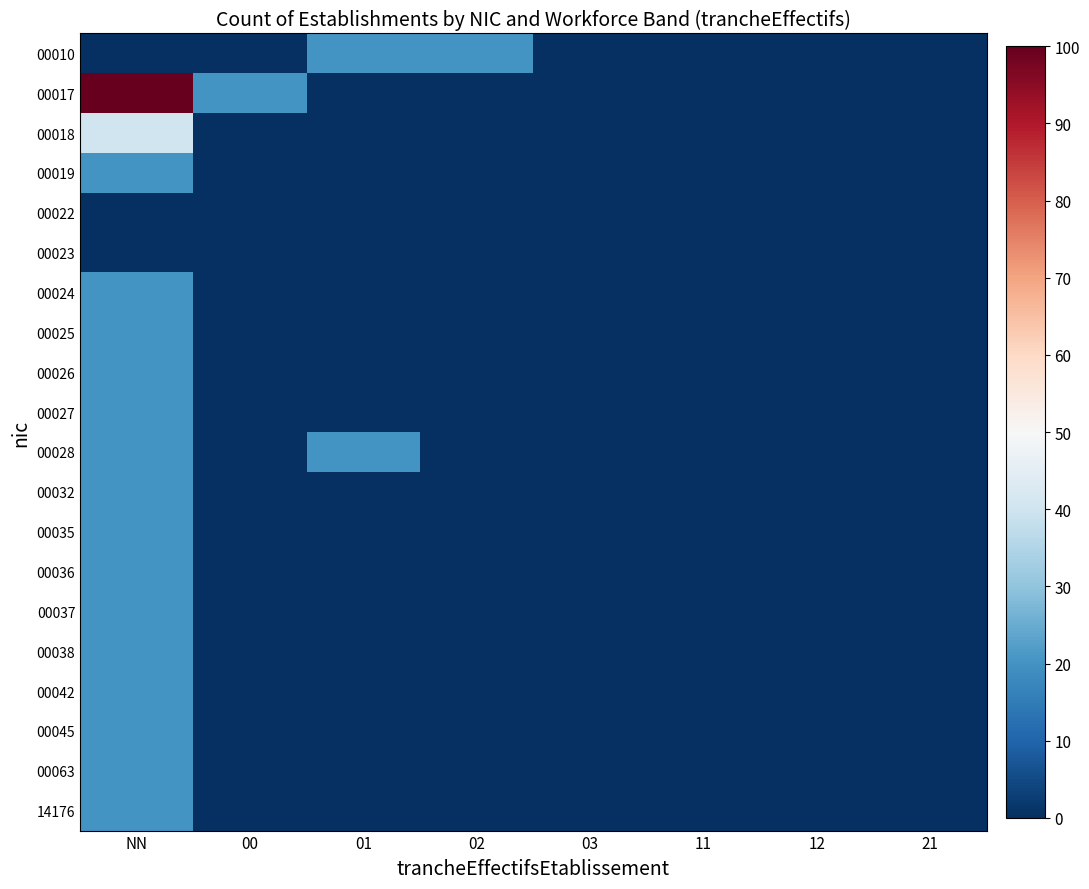

Reading left to right, list all the values displayed in this chart.

00010: NN=0	00=0	01=20	02=20	03=0	11=0	12=0	21=0
00017: NN=100	00=20	01=0	02=0	03=0	11=0	12=0	21=0
00018: NN=40	00=0	01=0	02=0	03=0	11=0	12=0	21=0
00019: NN=20	00=0	01=0	02=0	03=0	11=0	12=0	21=0
00022: NN=0	00=0	01=0	02=0	03=0	11=0	12=0	21=0
00023: NN=0	00=0	01=0	02=0	03=0	11=0	12=0	21=0
00024: NN=20	00=0	01=0	02=0	03=0	11=0	12=0	21=0
00025: NN=20	00=0	01=0	02=0	03=0	11=0	12=0	21=0
00026: NN=20	00=0	01=0	02=0	03=0	11=0	12=0	21=0
00027: NN=20	00=0	01=0	02=0	03=0	11=0	12=0	21=0
00028: NN=20	00=0	01=20	02=0	03=0	11=0	12=0	21=0
00032: NN=20	00=0	01=0	02=0	03=0	11=0	12=0	21=0
00035: NN=20	00=0	01=0	02=0	03=0	11=0	12=0	21=0
00036: NN=20	00=0	01=0	02=0	03=0	11=0	12=0	21=0
00037: NN=20	00=0	01=0	02=0	03=0	11=0	12=0	21=0
00038: NN=20	00=0	01=0	02=0	03=0	11=0	12=0	21=0
00042: NN=20	00=0	01=0	02=0	03=0	11=0	12=0	21=0
00045: NN=20	00=0	01=0	02=0	03=0	11=0	12=0	21=0
00063: NN=20	00=0	01=0	02=0	03=0	11=0	12=0	21=0
14176: NN=20	00=0	01=0	02=0	03=0	11=0	12=0	21=0